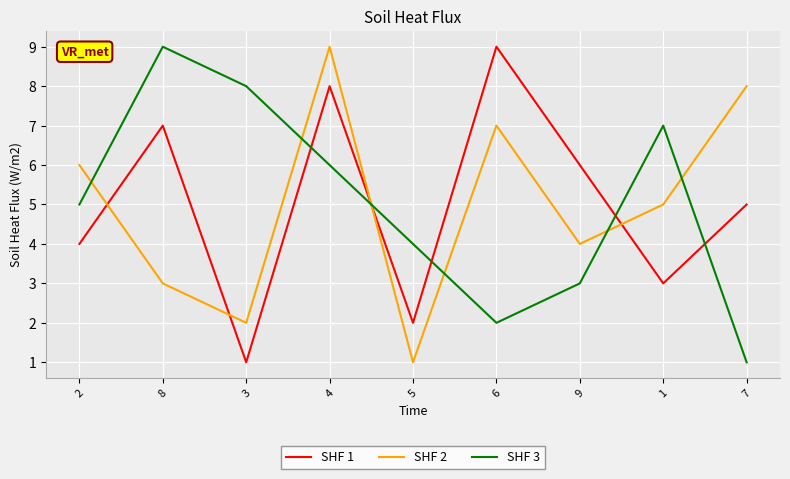

True or false: SHF 1 has more than 2 interior local peaks.

True